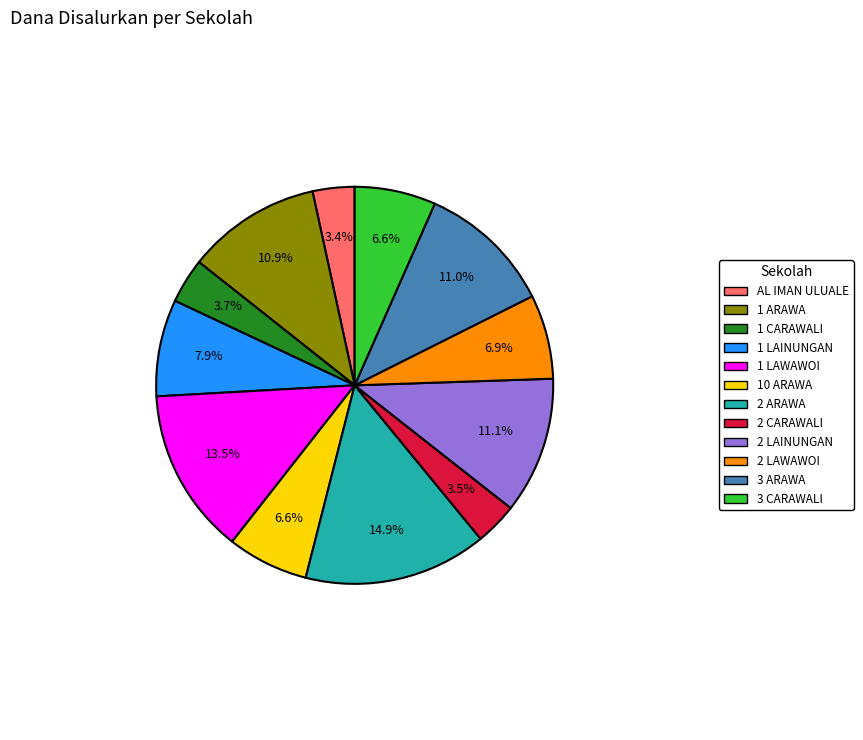

Does any single category account for the majority?

No